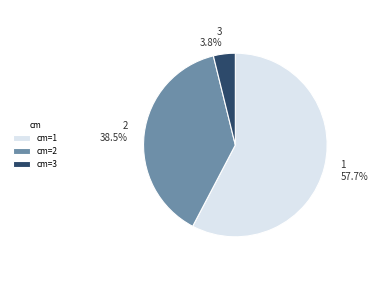

Combined, do cm=1 and cm=2 account for over 50%?

Yes